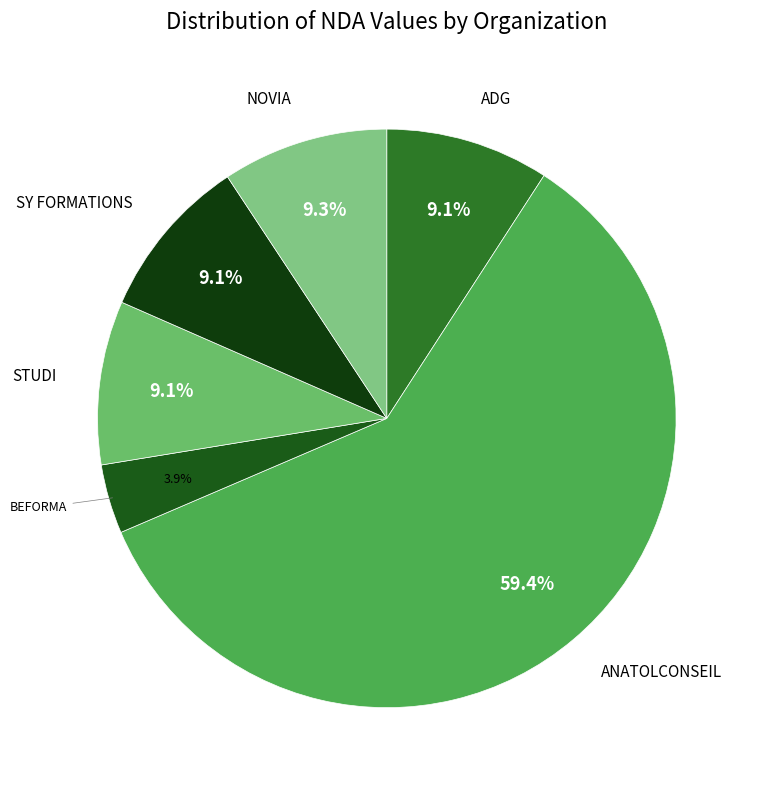

How many segments does this pie chart have?

6